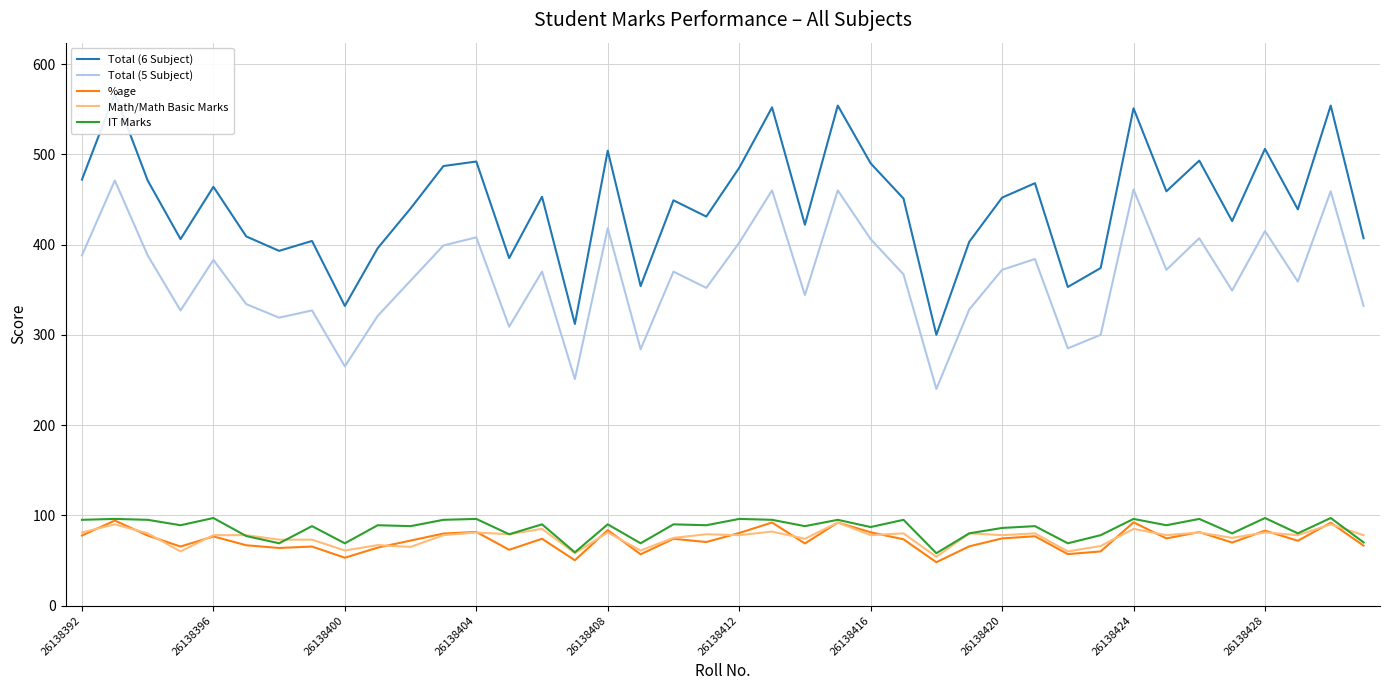

Reading left to right, what are all the values shown in this chart?

Total (6 Subject): 472.0	567.0	471.0	406.0	464.0	409.0	393.0	404.0	332.0	396.0	440.0	487.0	492.0	385.0	453.0	312.0	504.0	354.0	449.0	431.0	485.0	552.0	422.0	554.0	490.0	451.0	300.0	403.0	452.0	468.0	353.0	374.0	551.0	459.0	493.0	426.0	506.0	439.0	554.0	407.0
Total (5 Subject): 388.0	471.0	388.0	327.0	383.0	334.0	319.0	327.0	265.0	321.0	360.0	399.0	408.0	309.0	370.0	251.0	418.0	284.0	370.0	352.0	402.0	460.0	344.0	460.0	406.0	367.0	240.0	328.0	372.0	384.0	285.0	300.0	461.0	372.0	407.0	349.0	415.0	359.0	459.0	332.0
%age: 77.6	94.2	77.6	65.4	76.6	66.8	63.8	65.4	53.0	64.2	72.0	79.8	81.6	61.8	74.0	50.2	83.6	56.8	74.0	70.4	80.4	92.0	68.8	92.0	81.2	73.4	48.0	65.6	74.4	76.8	57.0	60.0	92.2	74.4	81.4	69.8	83.0	71.8	91.8	66.4
Math/Math Basic Marks: 81.0	90.0	80.0	60.0	78.0	78.0	73.0	73.0	61.0	67.0	65.0	78.0	81.0	79.0	85.0	58.0	81.0	61.0	75.0	79.0	78.0	82.0	74.0	92.0	78.0	80.0	54.0	80.0	78.0	80.0	60.0	66.0	85.0	78.0	81.0	75.0	81.0	78.0	90.0	78.0
IT Marks: 95.0	96.0	95.0	89.0	97.0	77.0	69.0	88.0	69.0	89.0	88.0	95.0	96.0	79.0	90.0	59.0	90.0	69.0	90.0	89.0	96.0	95.0	88.0	95.0	87.0	95.0	58.0	80.0	86.0	88.0	69.0	78.0	96.0	89.0	96.0	80.0	97.0	80.0	97.0	70.0